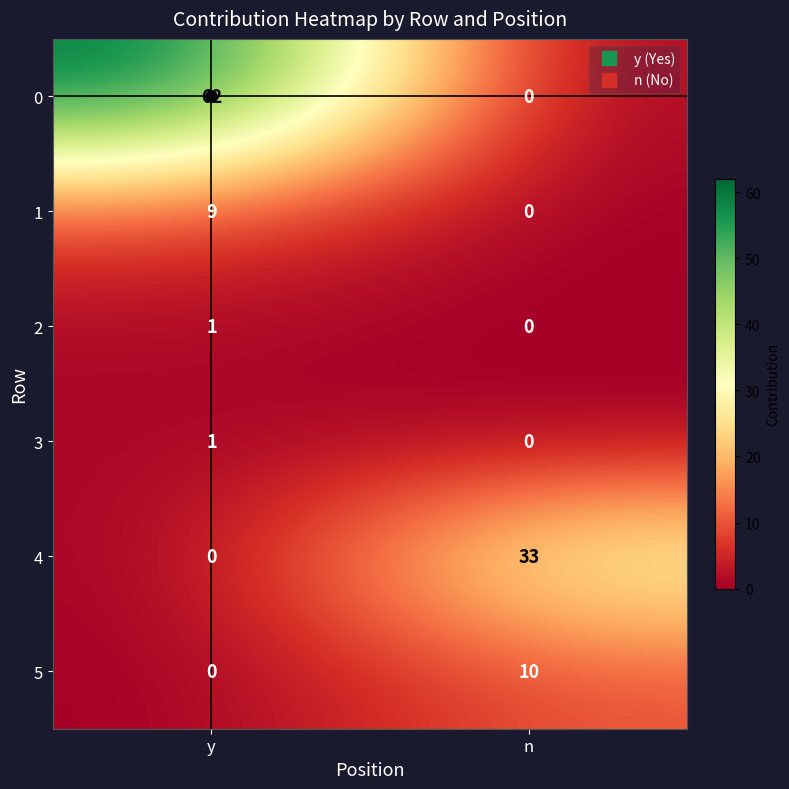

Which series has the widest spread of values?

0